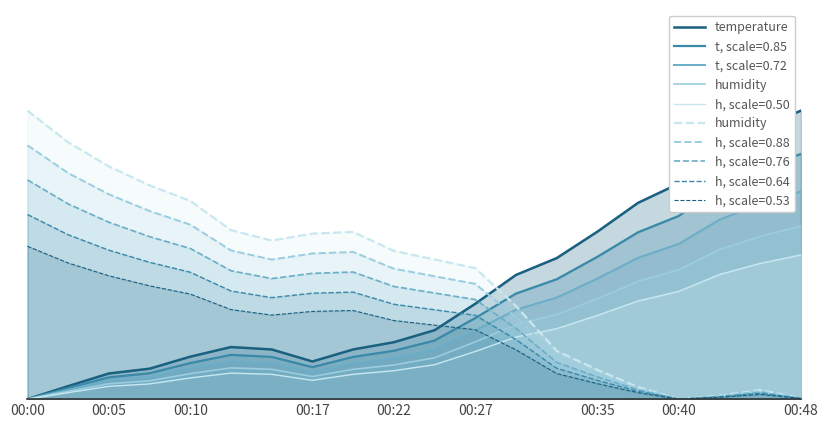

Read the temperature value at 00:35.

0.6